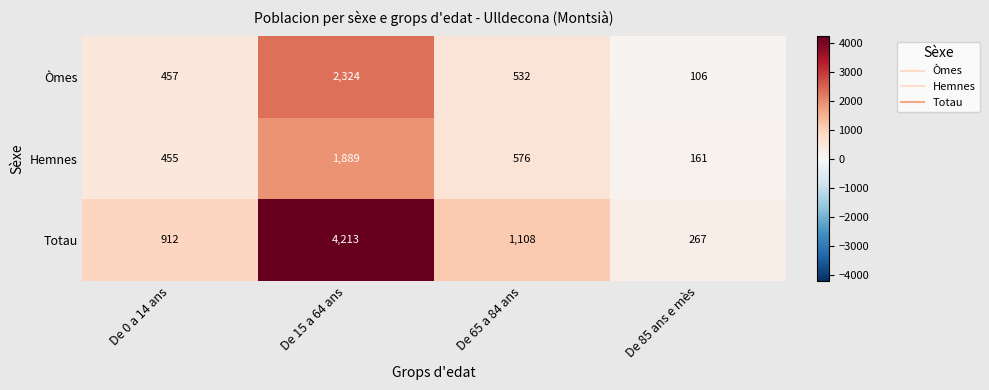

The Òmes series shows 1447 at De 15 a 64 ans. True or false?

False